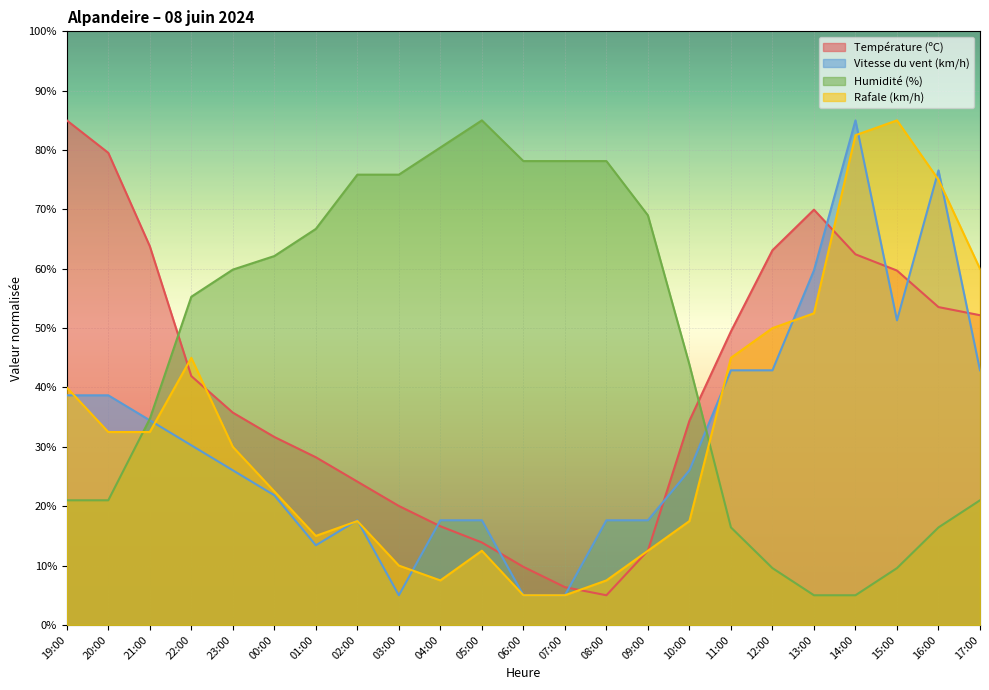

What is the difference between the Vitesse du vent (km/h) values at 15:00 and 09:00?

33.7